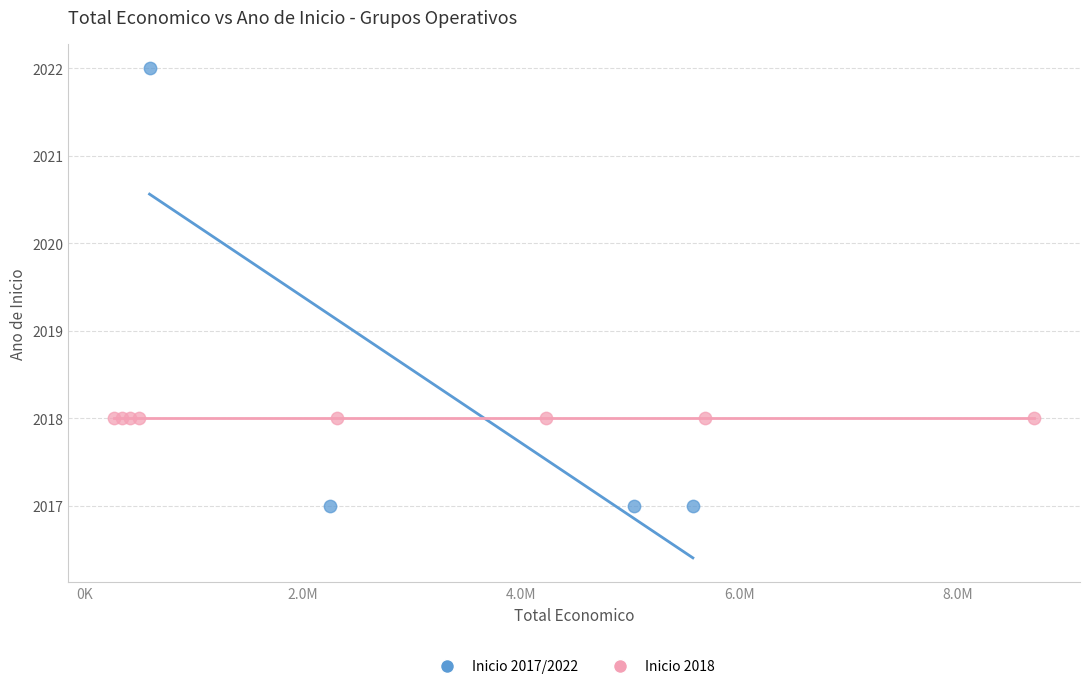

Which series reaches the maximum Y coordinate?

Inicio 2017/2022